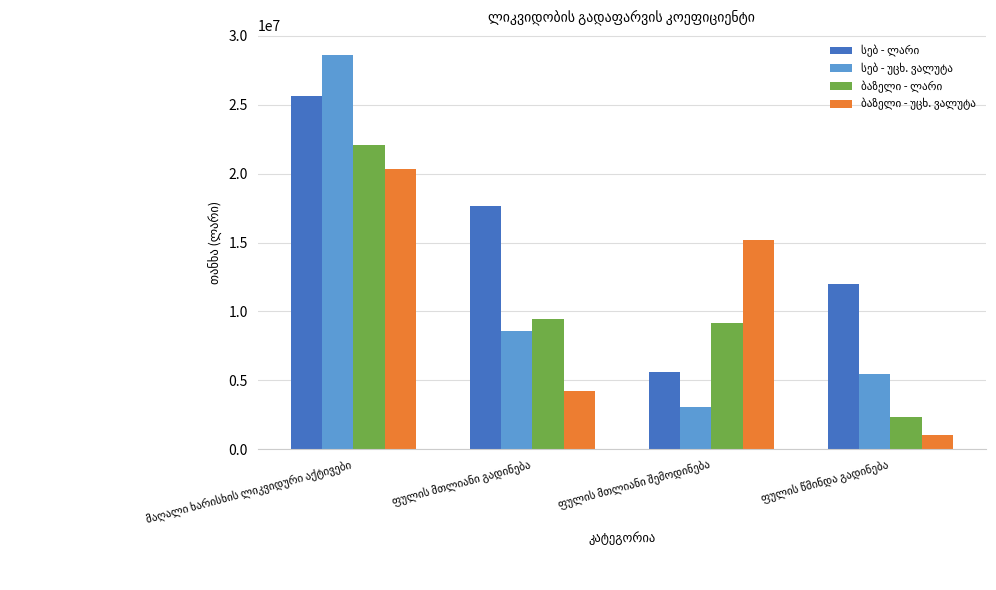

What is the greatest value displayed?

28630581.8